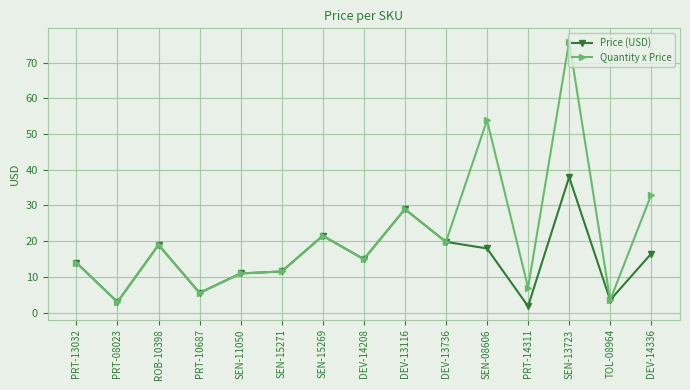

True or false: Quantity x Price has more than 0 points higher than both neighbors.

True